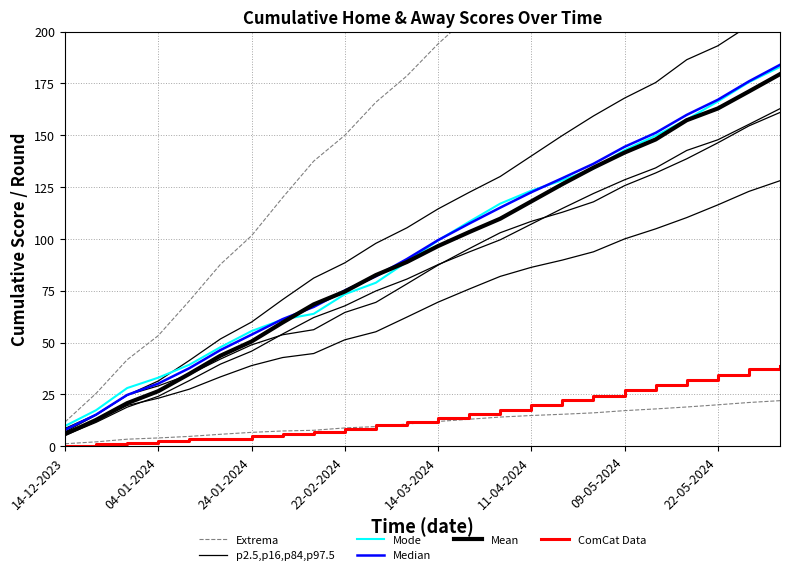

What is the spread (max minus min) of values at 14-03-2024?

180.4